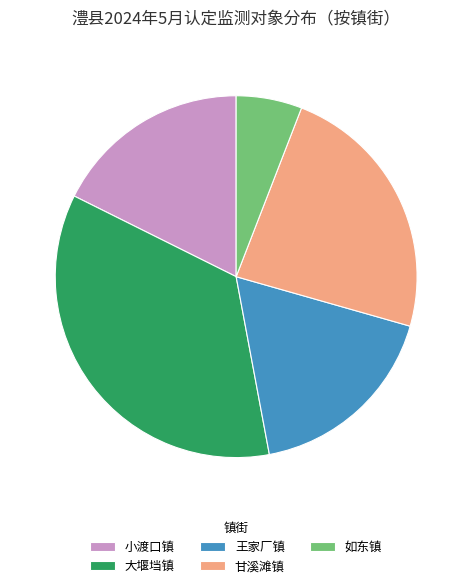

True or false: 王家厂镇 accounts for 4% of the total.

False